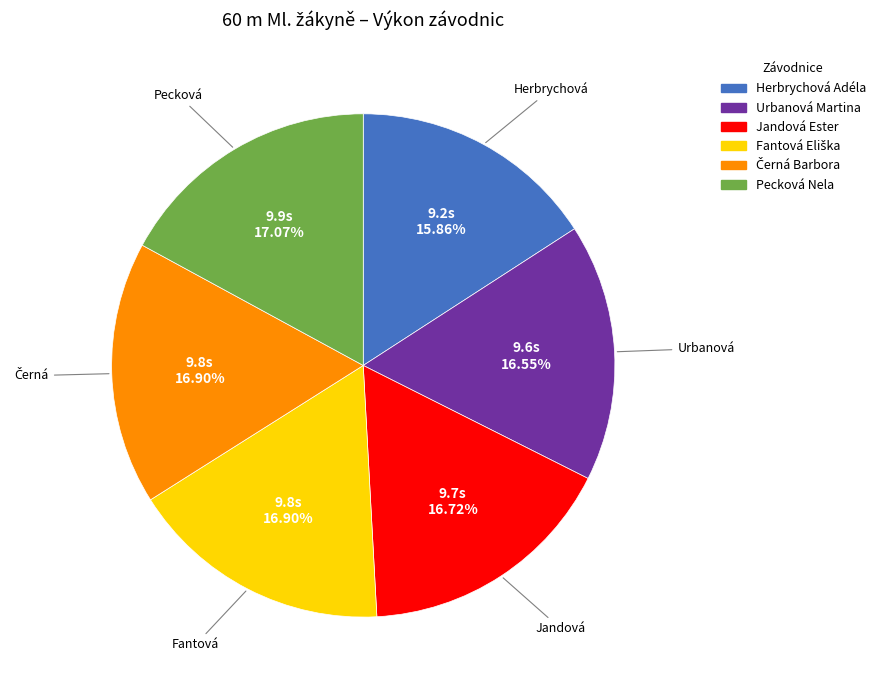

To the nearest percent, what portion does Jandová Ester represent?

17%